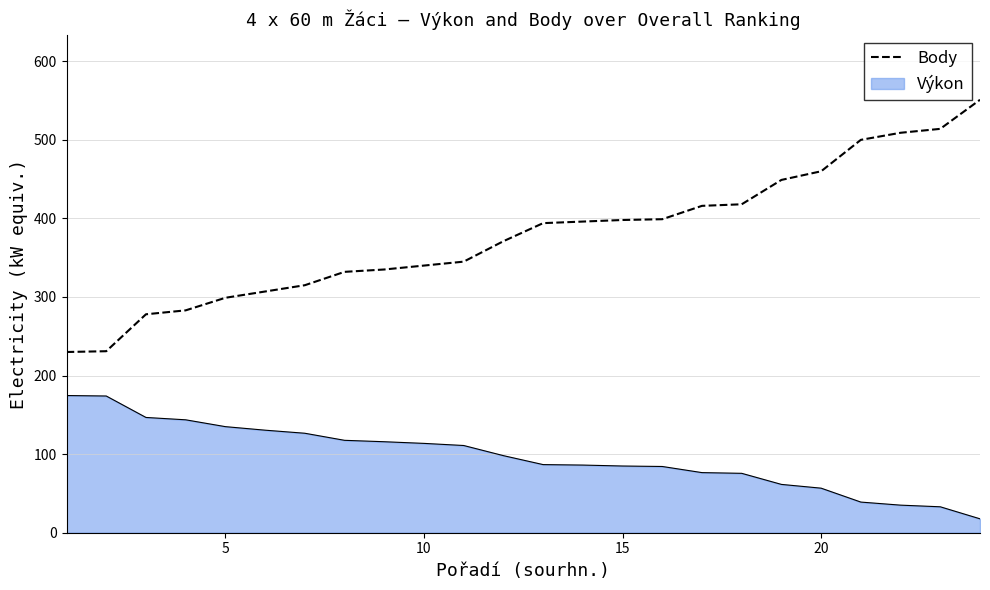

What is the minimum value for Body?

230.0